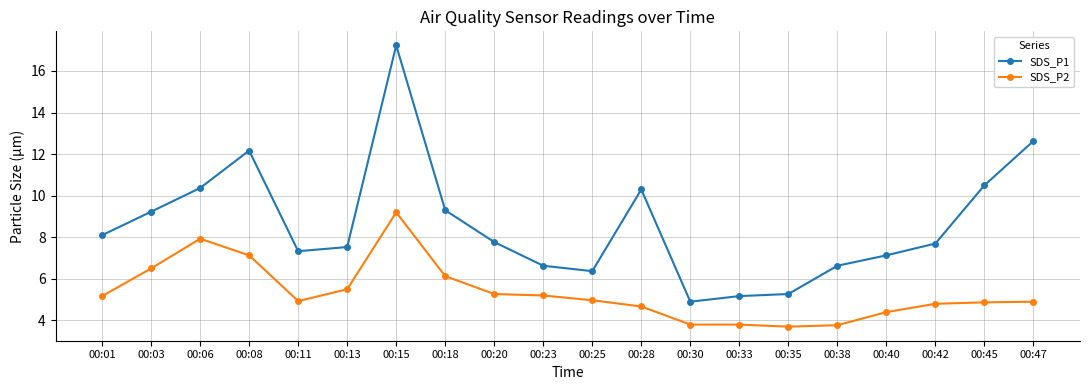

True or false: SDS_P2 has a value of 5.1 at 00:35.

False